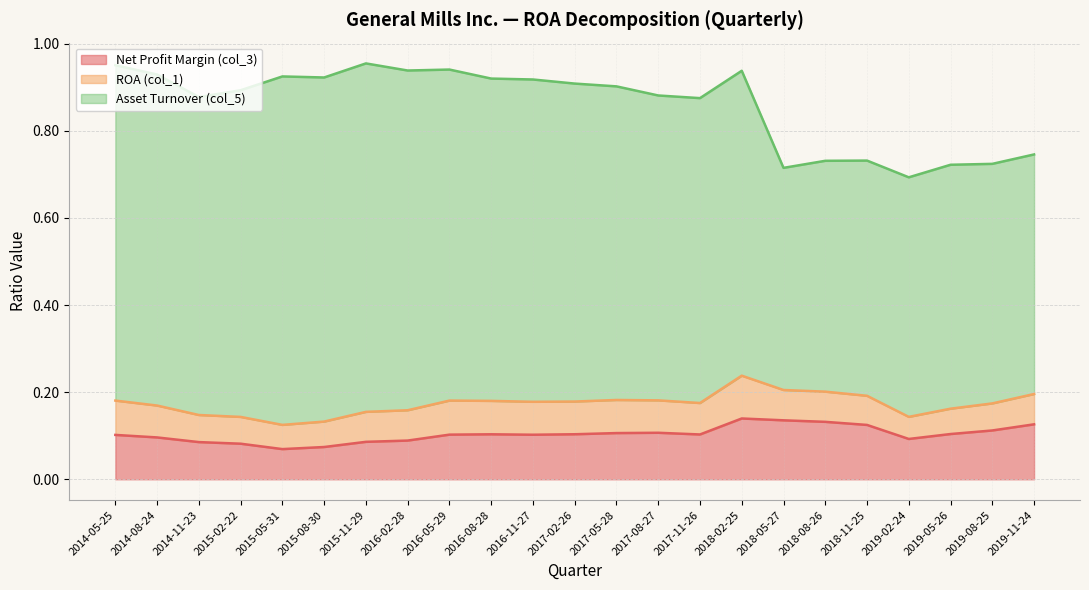

At which category is the sum across all series the highest?

2015-11-29